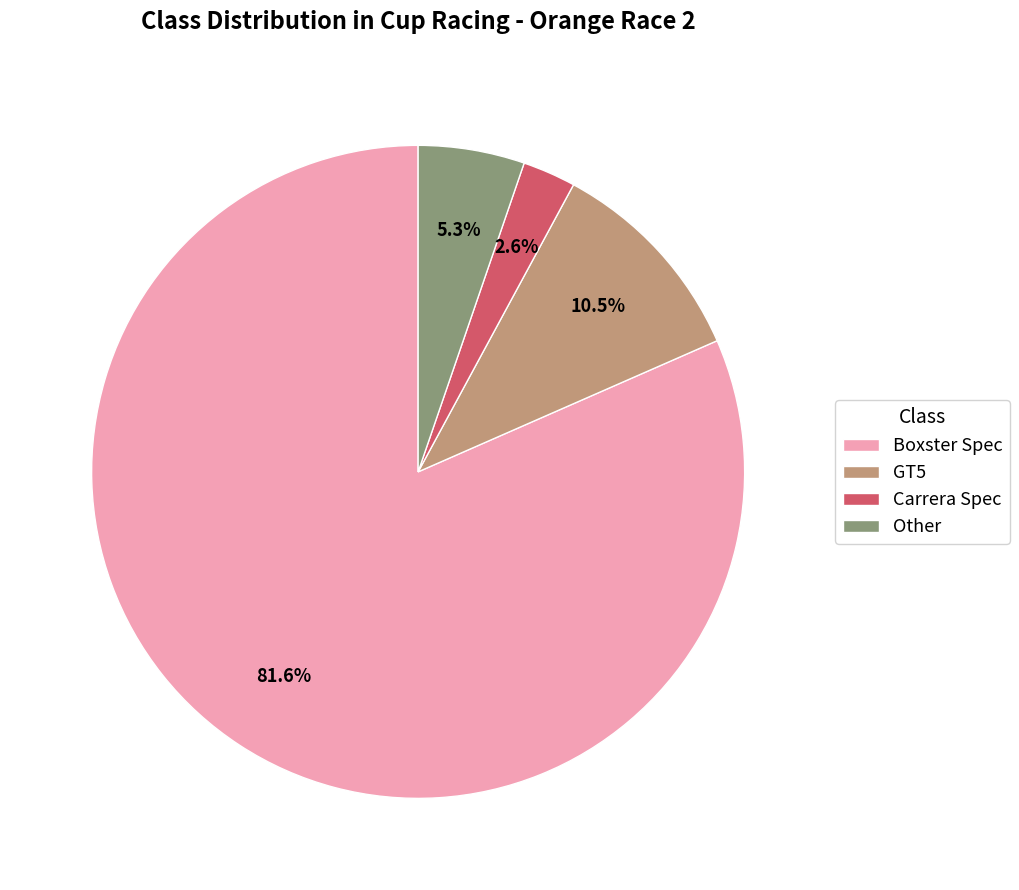

Rank the categories by value from lowest to highest.

Carrera Spec, Other, GT5, Boxster Spec